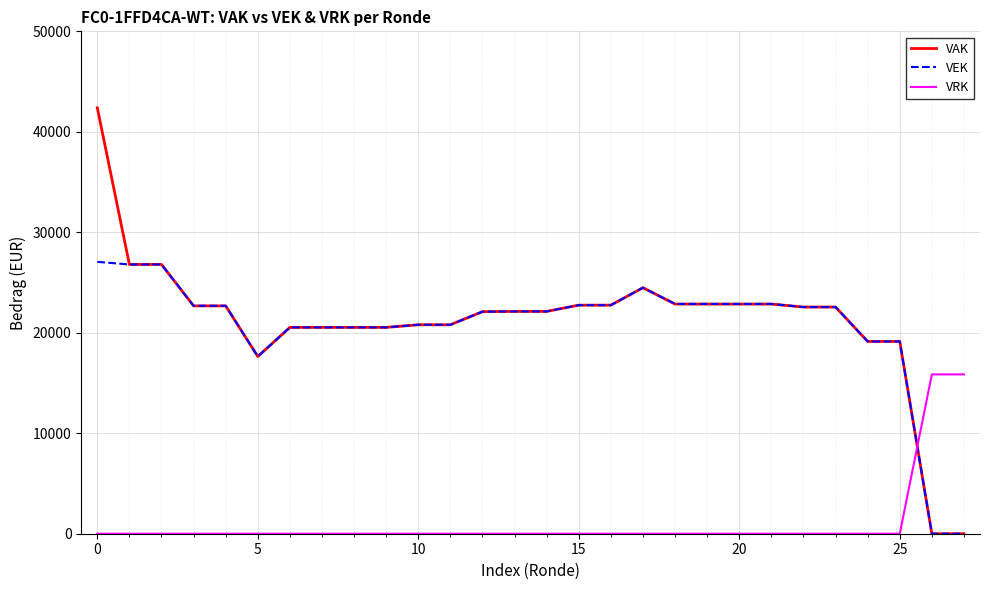

Which series has the largest range (max minus min)?

VAK